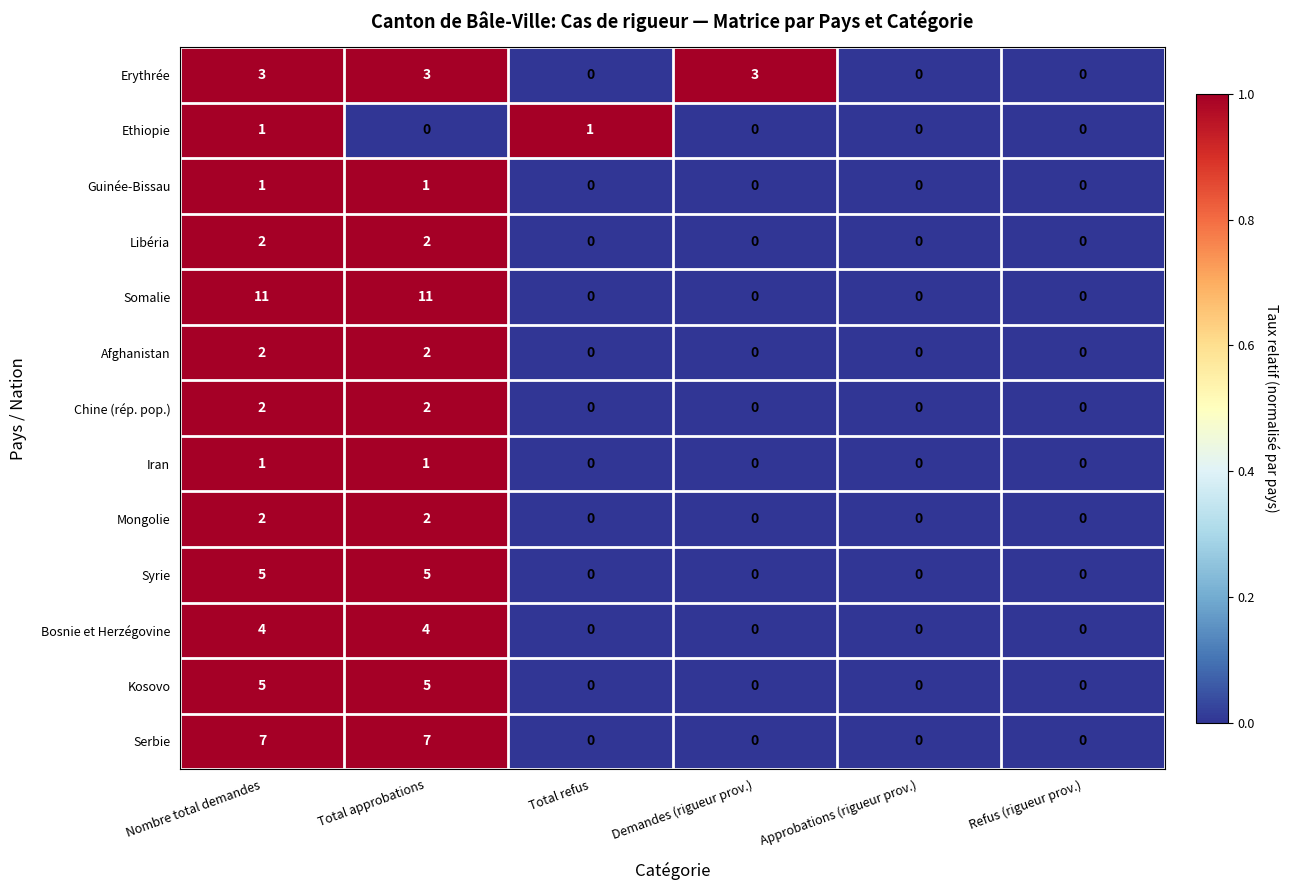

At which category is the sum across all series the highest?

Nombre total demandes